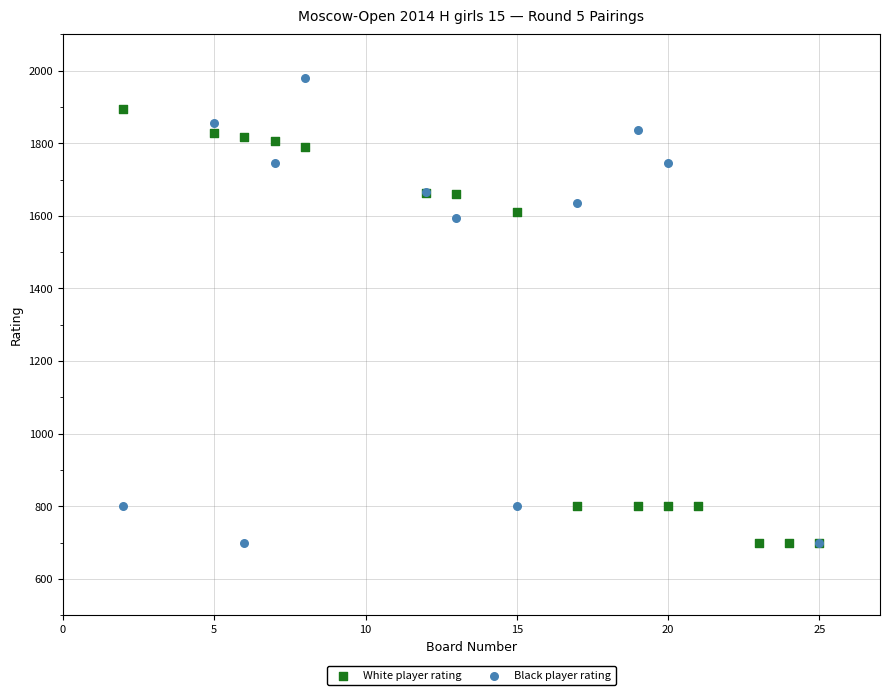

Which series reaches the maximum Y coordinate?

Black player rating